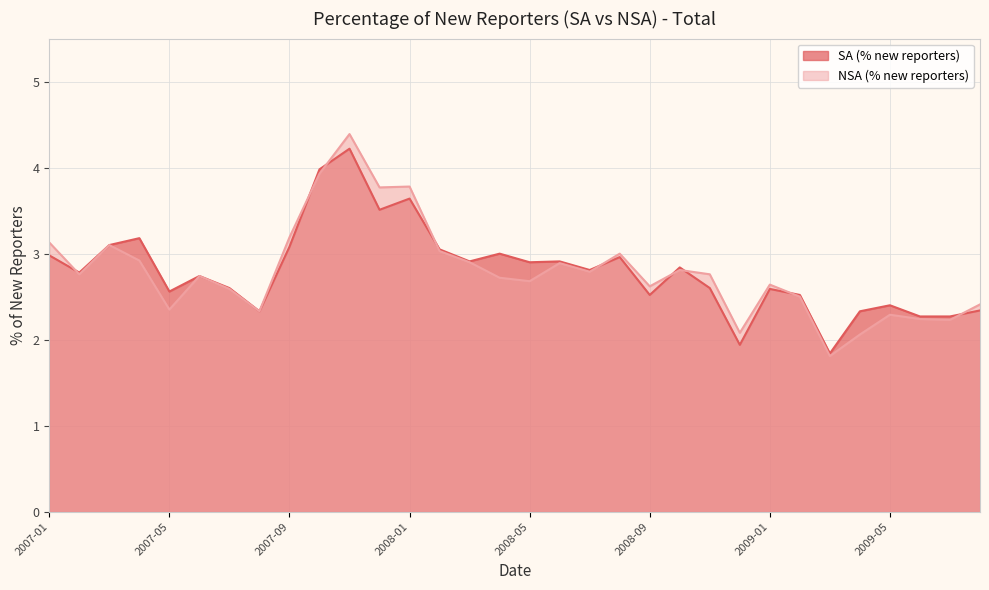

Which series has the widest spread of values?

NSA (% new reporters)